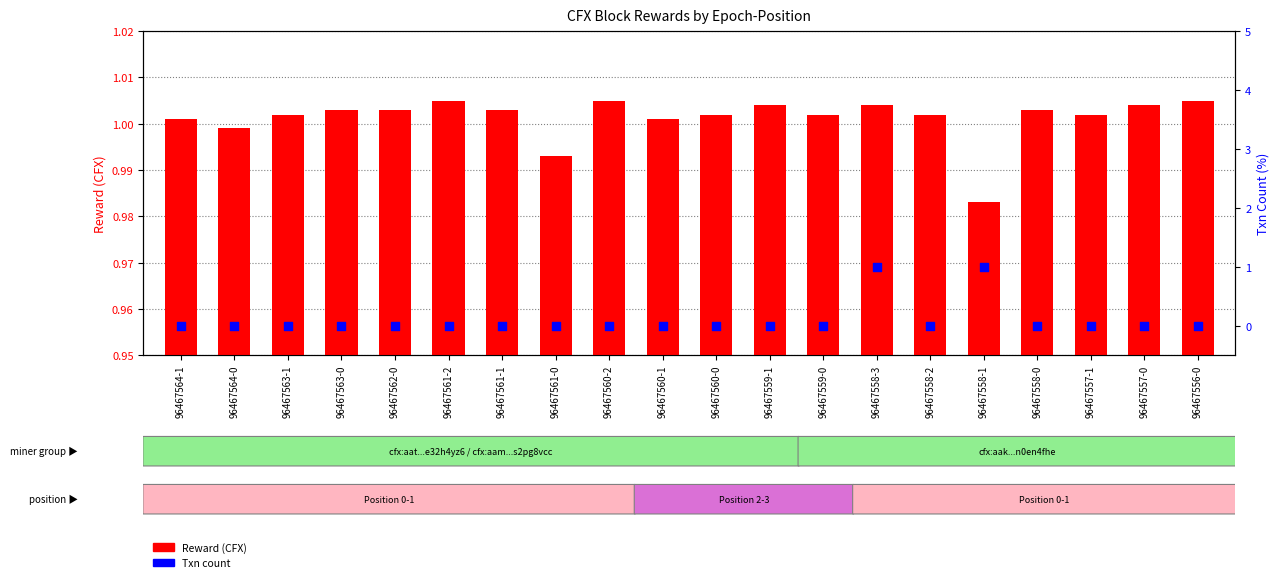

Is the value of Reward (CFX) at 96467558-0 greater than the value of Txn Count at 96467560-1?

Yes